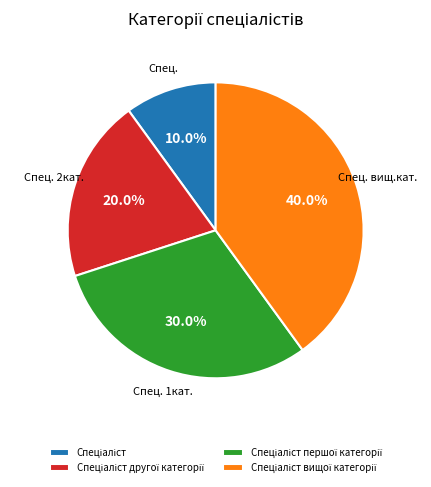

Does any single category account for the majority?

No